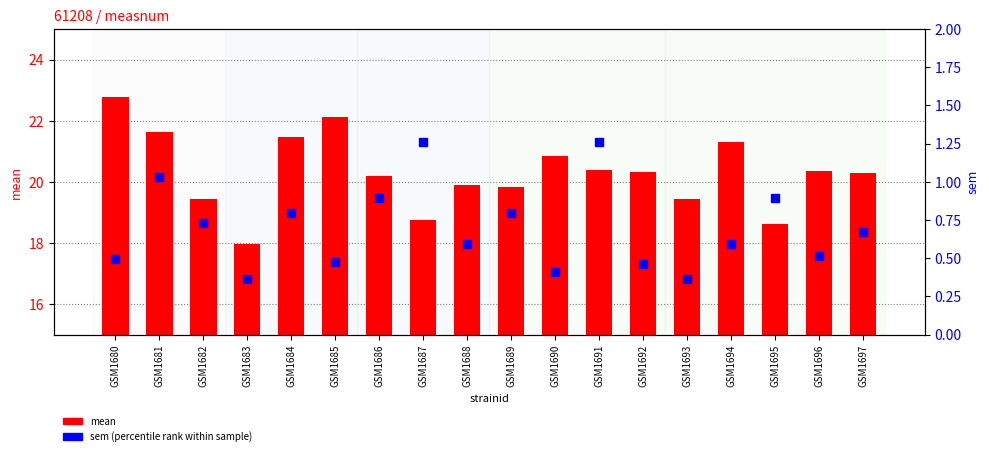

What are all the series names shown in the legend?

mean, sem